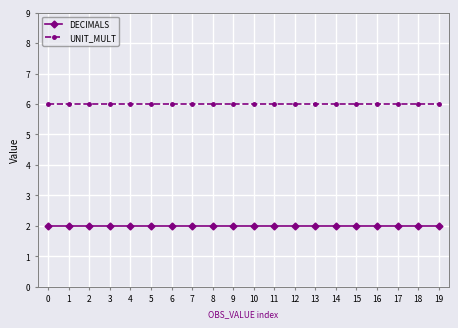

List the series in order of their peak value, lowest first.

DECIMALS, UNIT_MULT